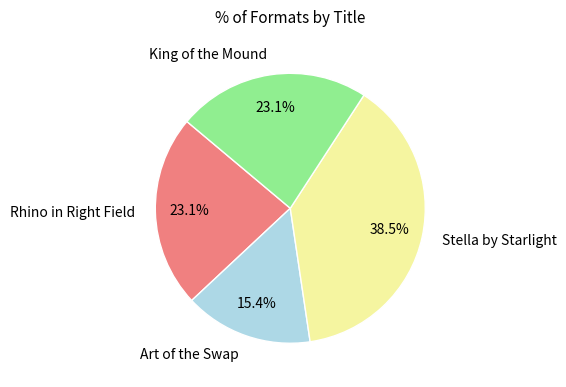

Which category has the biggest portion of the pie?

Stella by Starlight